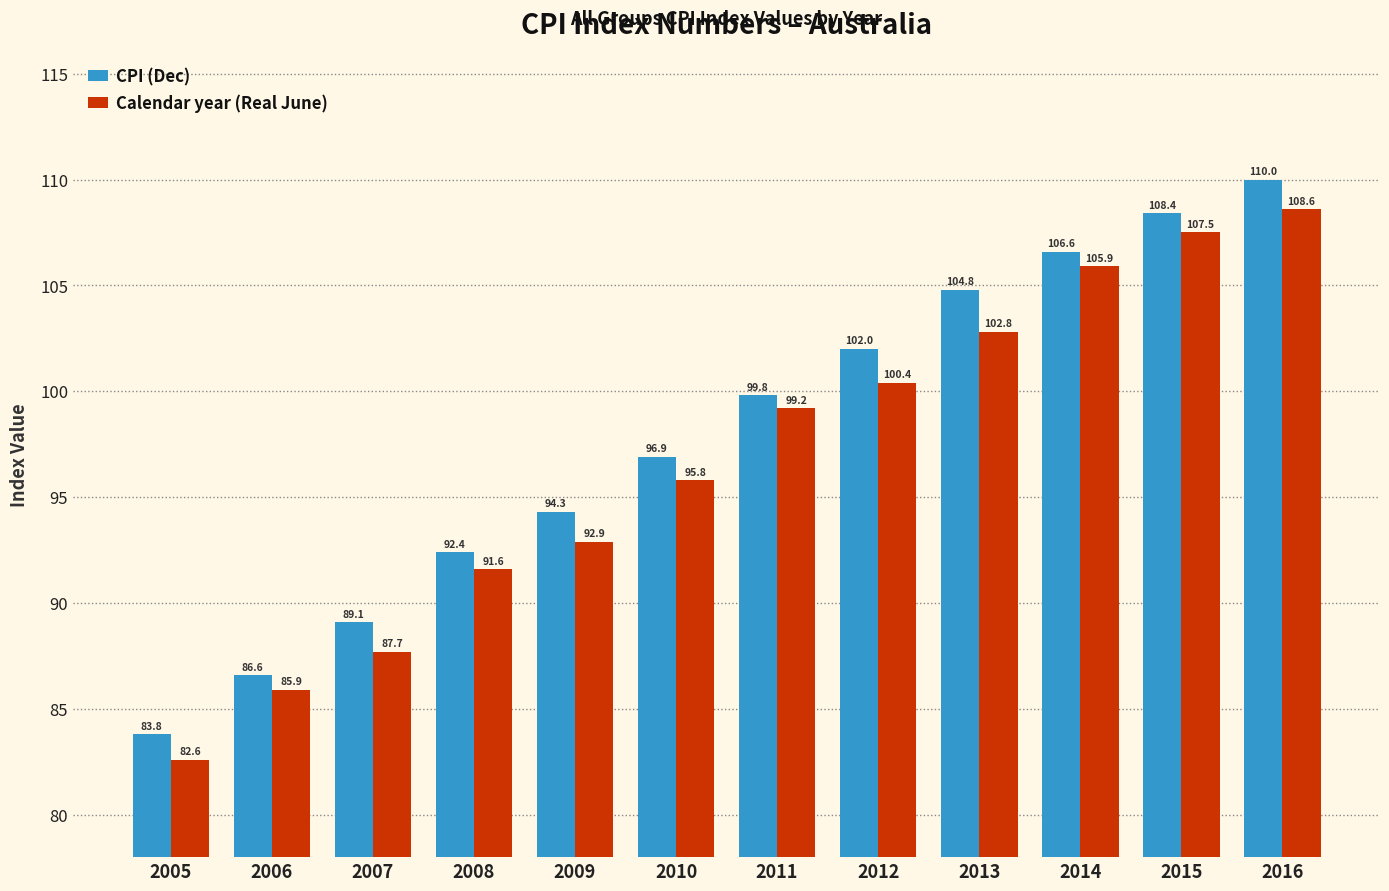

List the series in order of their overall mean, highest first.

CPI (Dec), Calendar year (Real June)